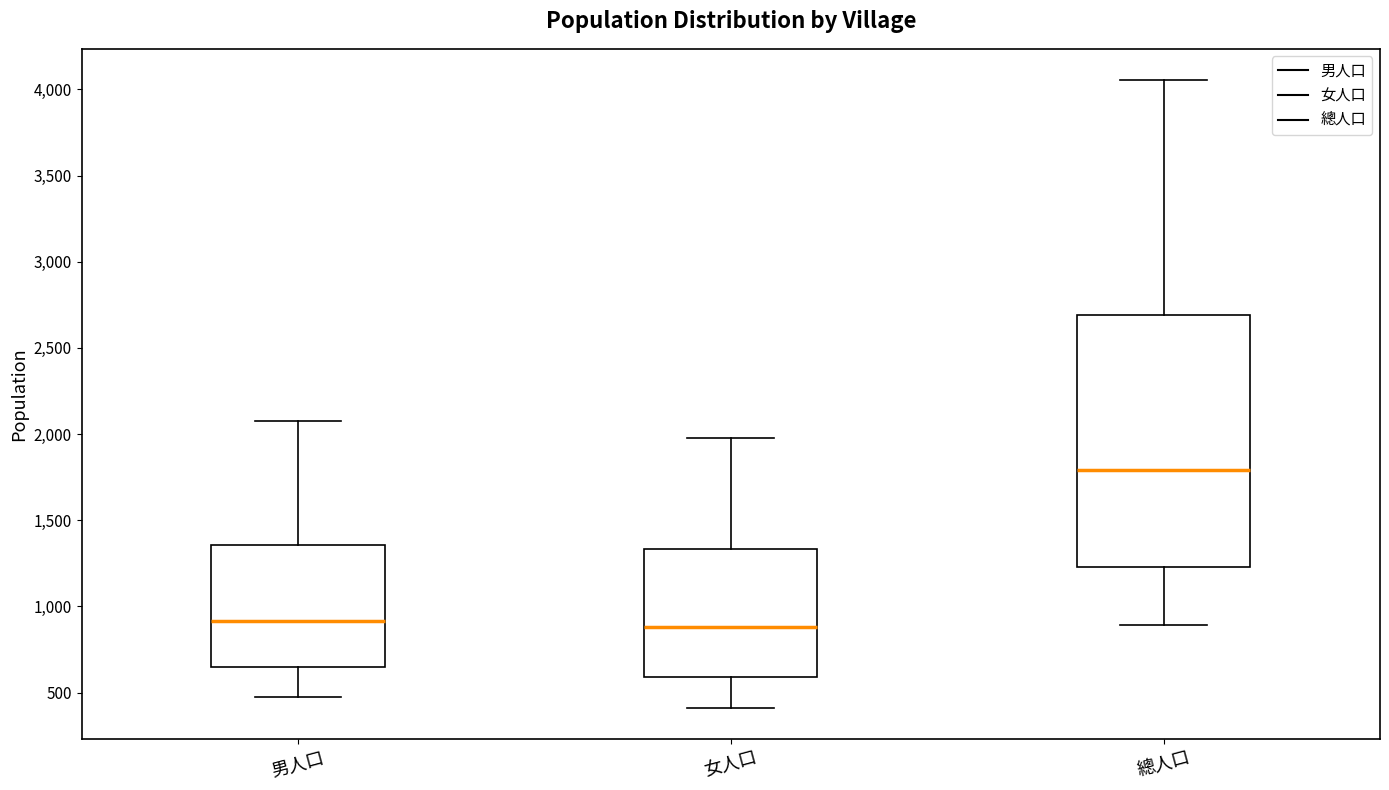

Reading left to right, read every box against the y-axis: the position of its median line, the range the box covers, and the ends of its whiskers. The values are not printed on the chart, so give them approximately, as read against the axis.

男人口: median 900, box 650 to 1350, whiskers 500 to 2100
女人口: median 900, box 600 to 1350, whiskers 400 to 2000
總人口: median 1800, box 1250 to 2700, whiskers 900 to 4050